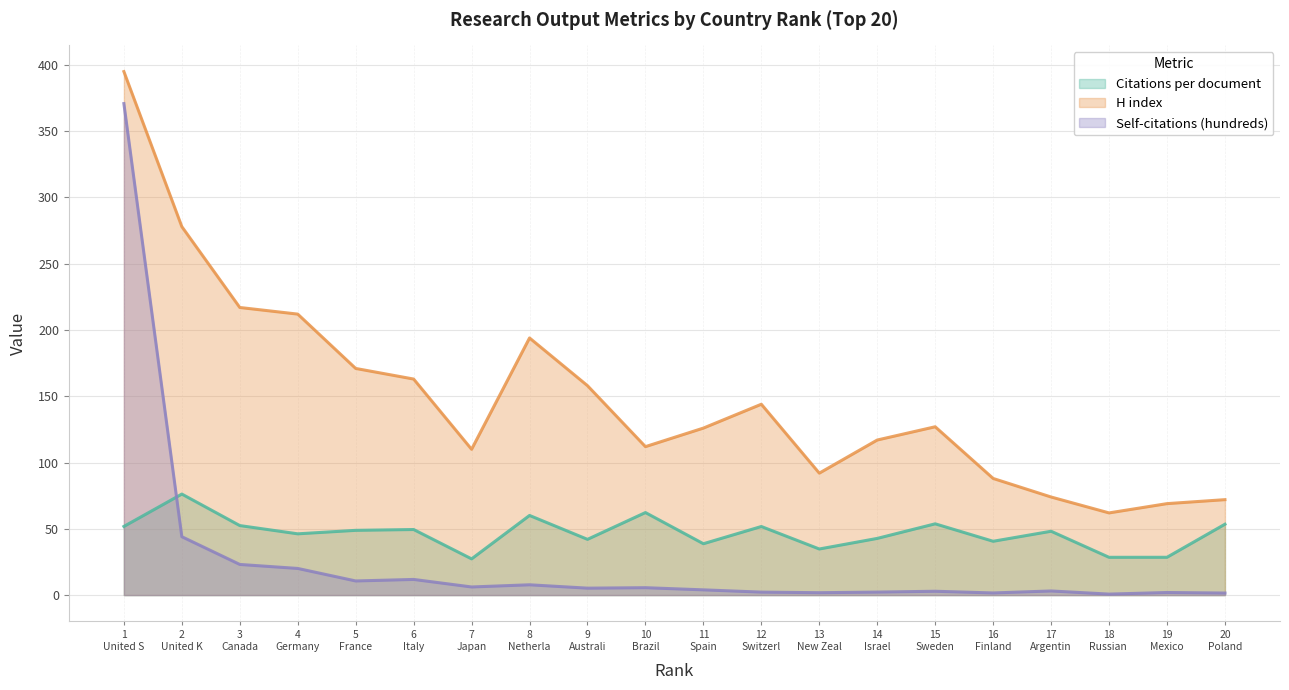

Does the chart display data point markers on the line(s)?

No